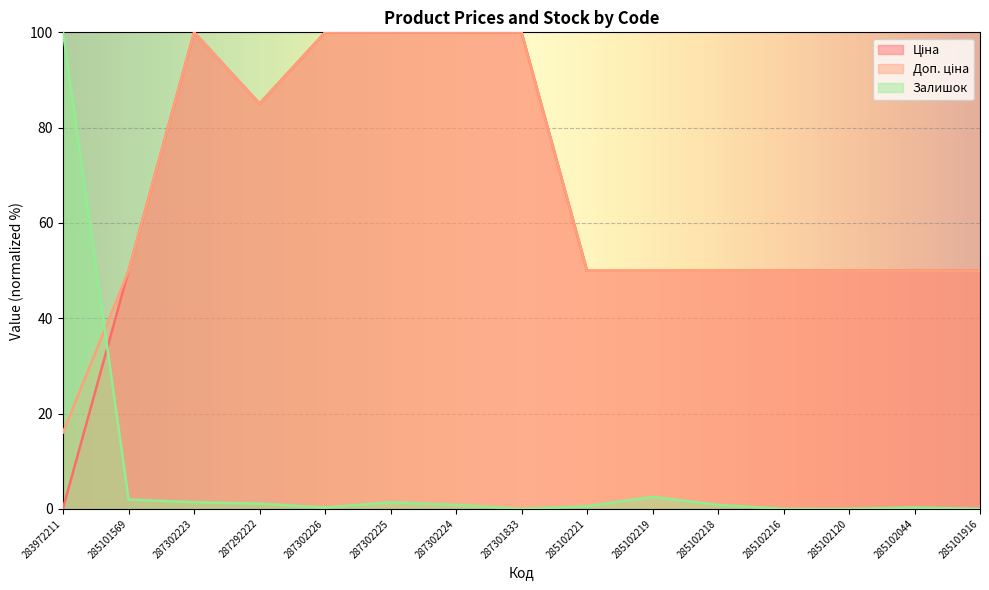

True or false: Доп. ціна and Ціна intersect in this chart.

False